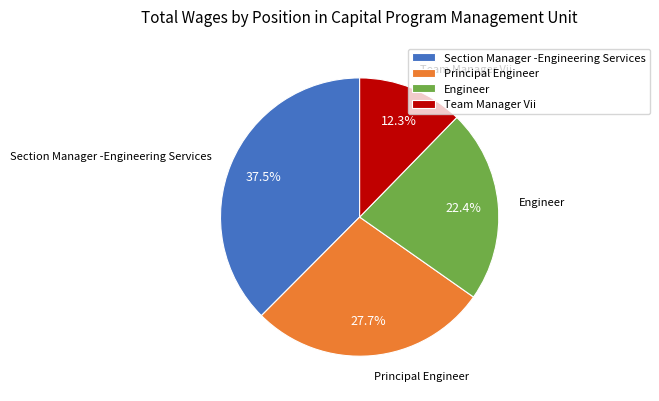

Count the number of slices in the pie.

4